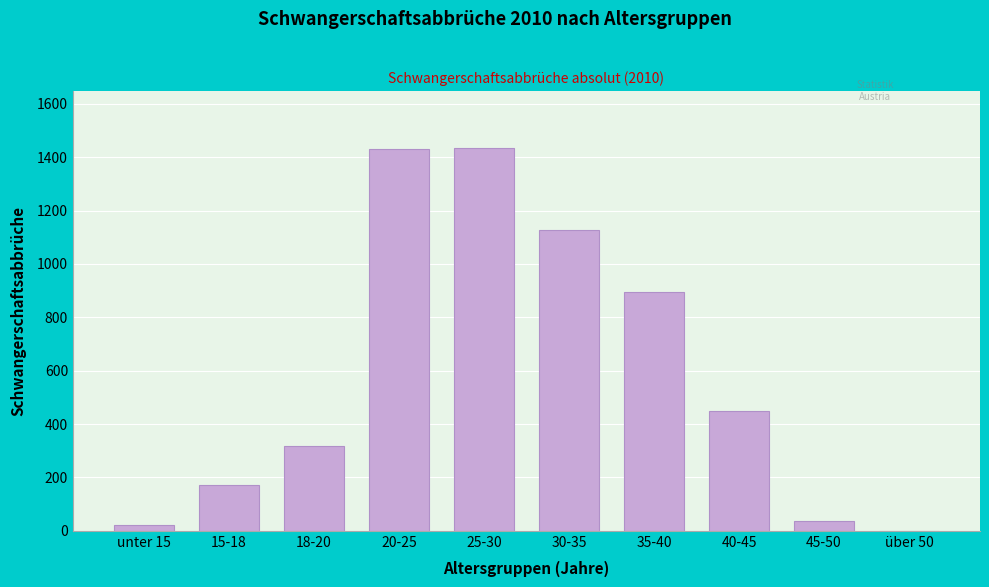

The chart shows a value of 476 at über 50. True or false?

False